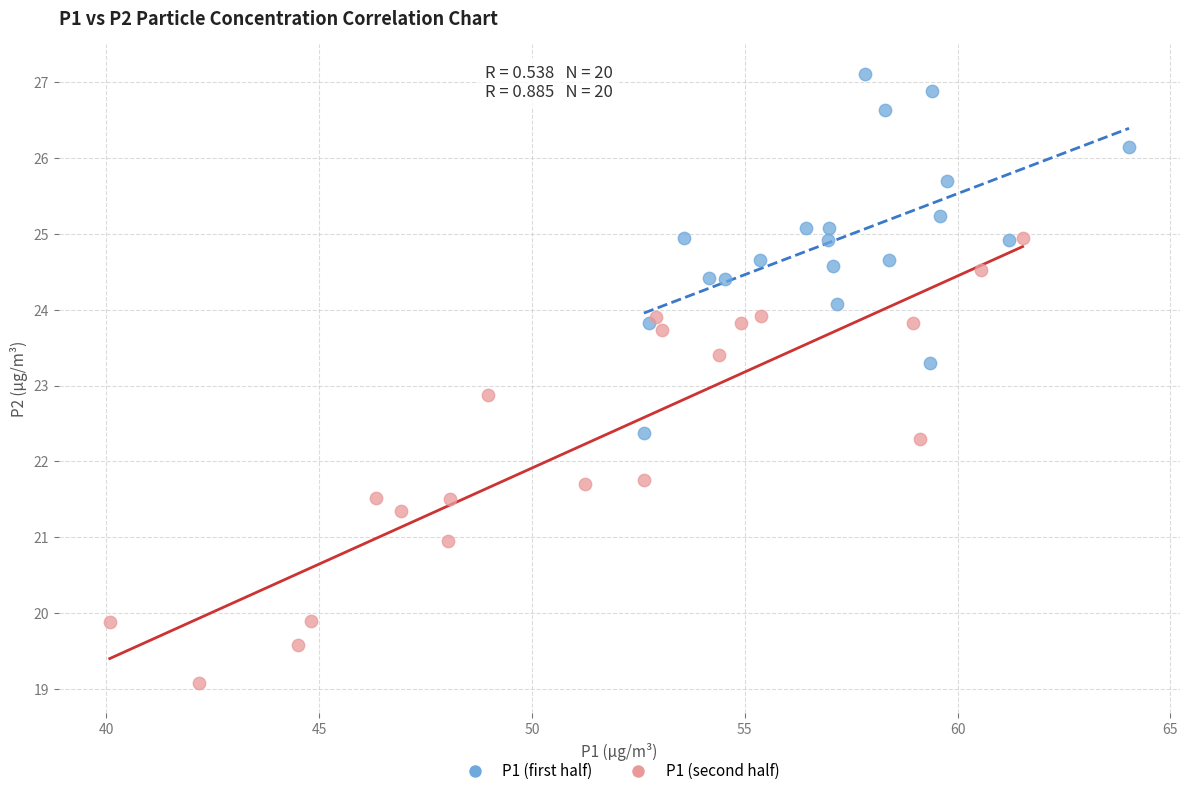

Which series reaches the minimum Y coordinate?

P1 (second half)